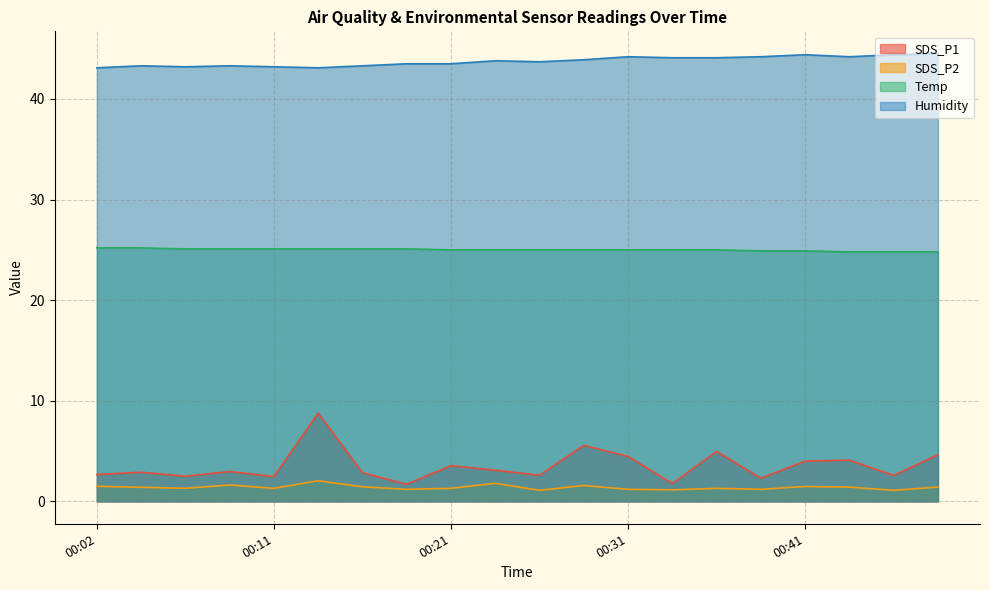

Reading left to right, what are all the values shown in this chart?

SDS_P1: 00:02=2.7	00:04=2.9	00:06=2.5	00:09=3.0	00:11=2.5	00:14=8.8	00:16=2.9	00:19=1.7	00:21=3.5	00:24=3.1	00:26=2.6	00:28=5.6	00:31=4.5	00:33=1.8	00:36=5.0	00:38=2.3	00:41=4.0	00:43=4.1	00:45=2.6	00:48=4.6
SDS_P2: 00:02=1.5	00:04=1.4	00:06=1.3	00:09=1.6	00:11=1.3	00:14=2.0	00:16=1.4	00:19=1.2	00:21=1.3	00:24=1.8	00:26=1.1	00:28=1.6	00:31=1.2	00:33=1.1	00:36=1.3	00:38=1.2	00:41=1.5	00:43=1.4	00:45=1.1	00:48=1.4
Temp: 00:02=25.2	00:04=25.2	00:06=25.1	00:09=25.1	00:11=25.1	00:14=25.1	00:16=25.1	00:19=25.1	00:21=25.0	00:24=25.0	00:26=25.0	00:28=25.0	00:31=25.0	00:33=25.0	00:36=25.0	00:38=24.9	00:41=24.9	00:43=24.8	00:45=24.8	00:48=24.8
Humidity: 00:02=43.1	00:04=43.3	00:06=43.2	00:09=43.3	00:11=43.2	00:14=43.1	00:16=43.3	00:19=43.5	00:21=43.5	00:24=43.8	00:26=43.7	00:28=43.9	00:31=44.2	00:33=44.1	00:36=44.1	00:38=44.2	00:41=44.4	00:43=44.2	00:45=44.4	00:48=44.5